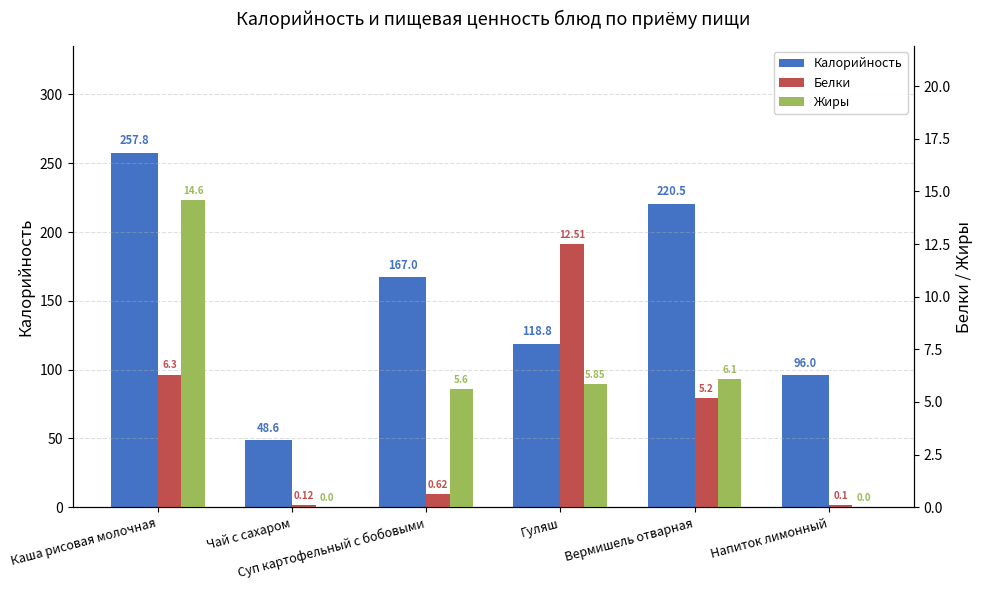

What is the highest value of the Белки series?

12.5